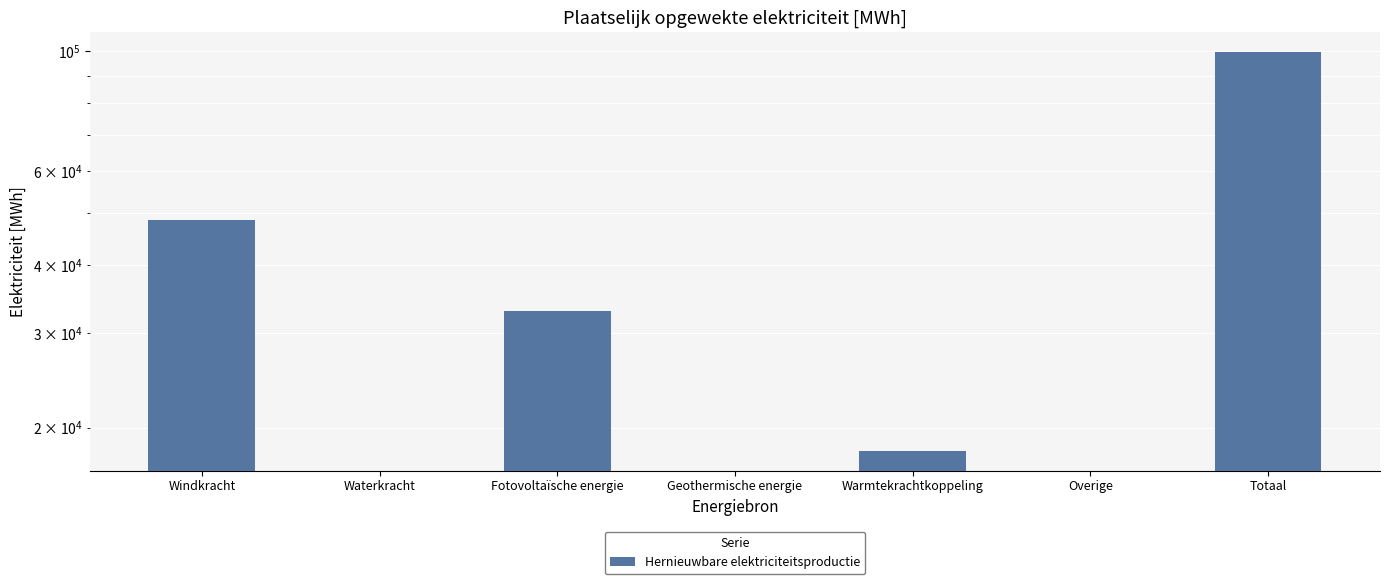

How many values exceed 18117?

3